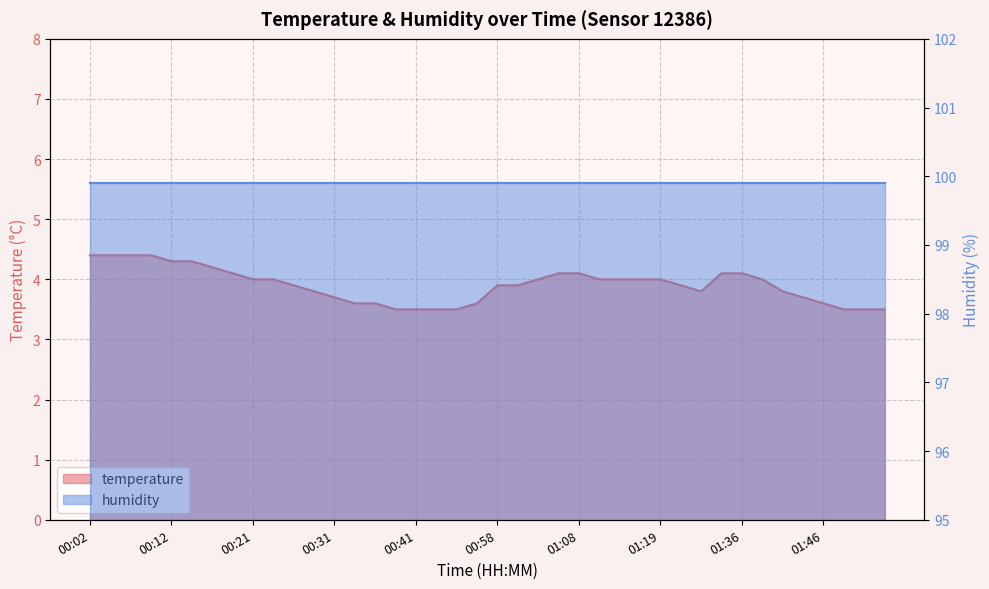

What is the change in value from 00:07 to 01:44?

-0.7